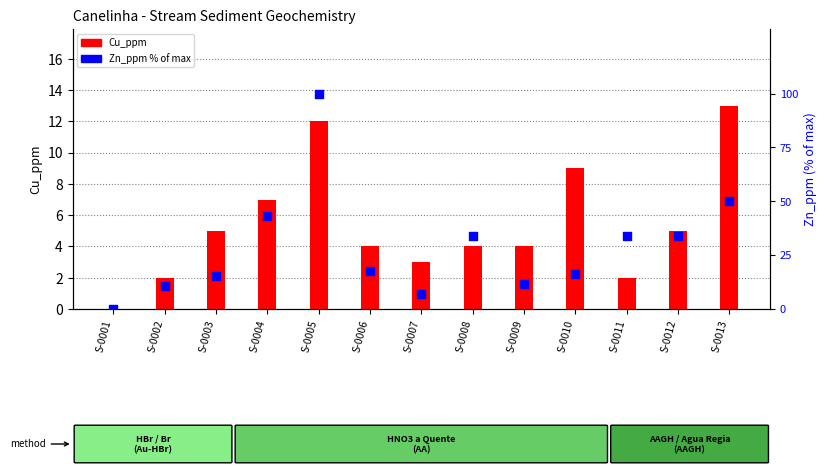

Is the value of Zn_ppm (% of max) at S-0006 greater than the value of Cu_ppm at S-0004?

Yes